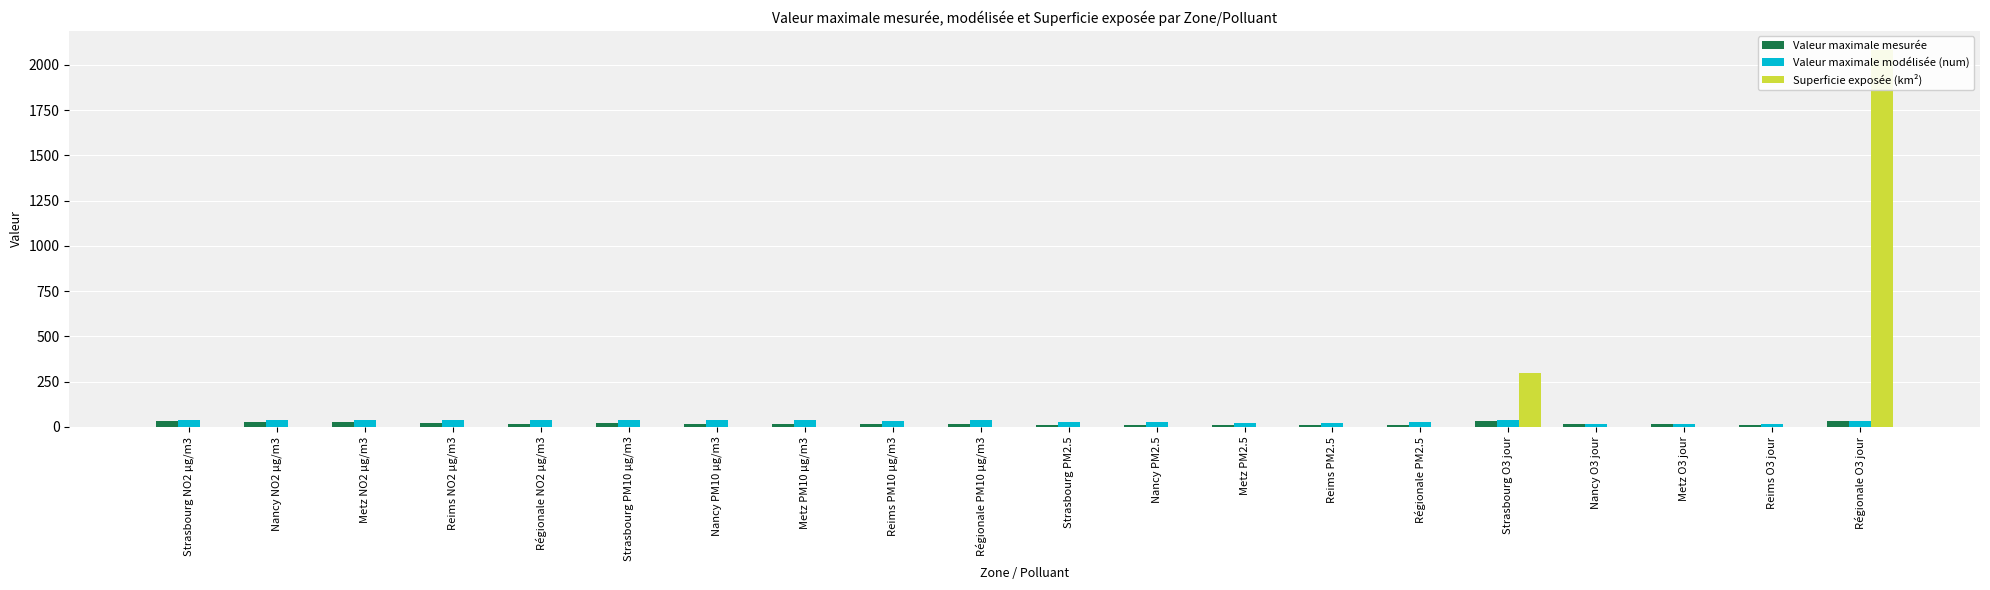

At which category is the sum across all series the highest?

Régionale O3 jour